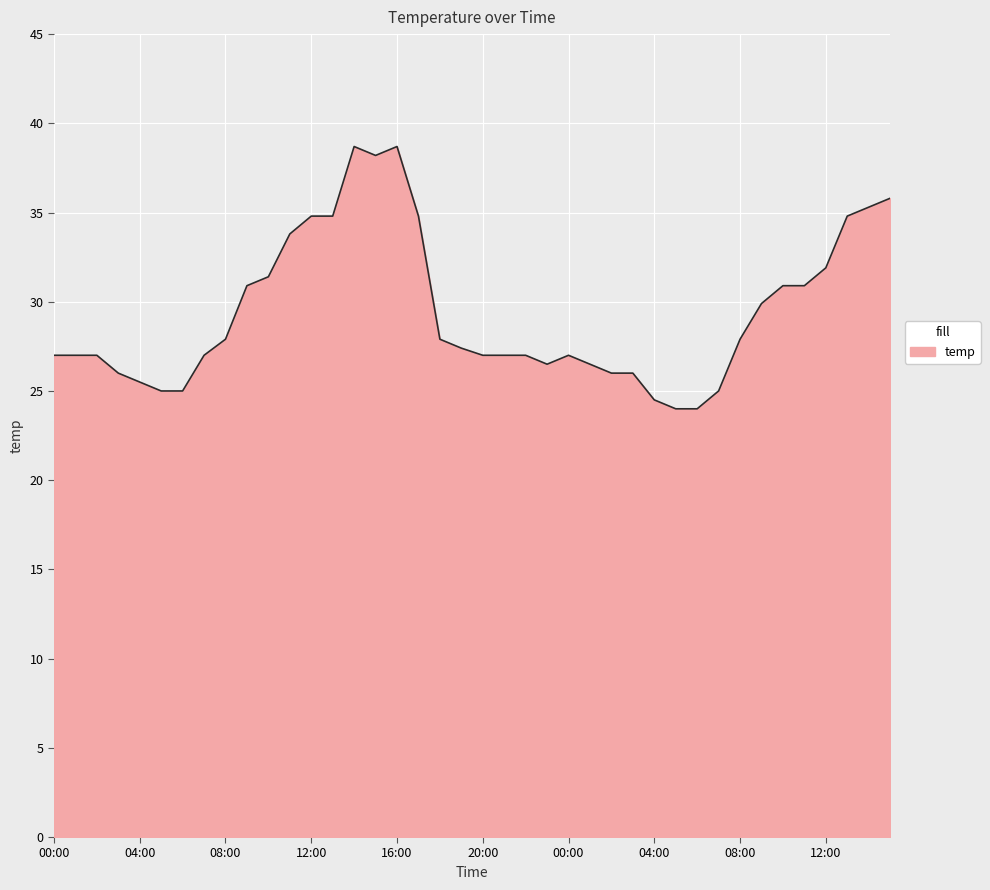

What is the difference between the maximum and minimum values?

14.7